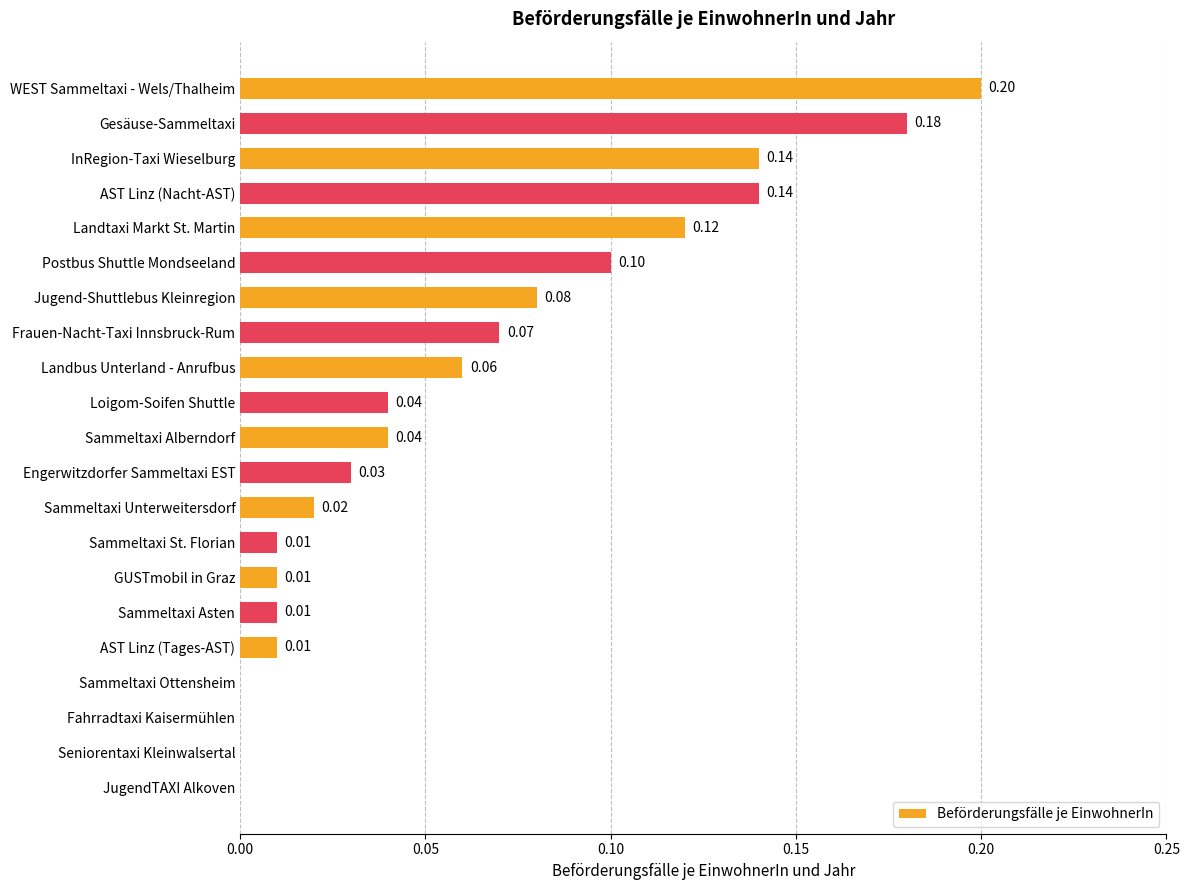

What is the sum of all values?

1.3